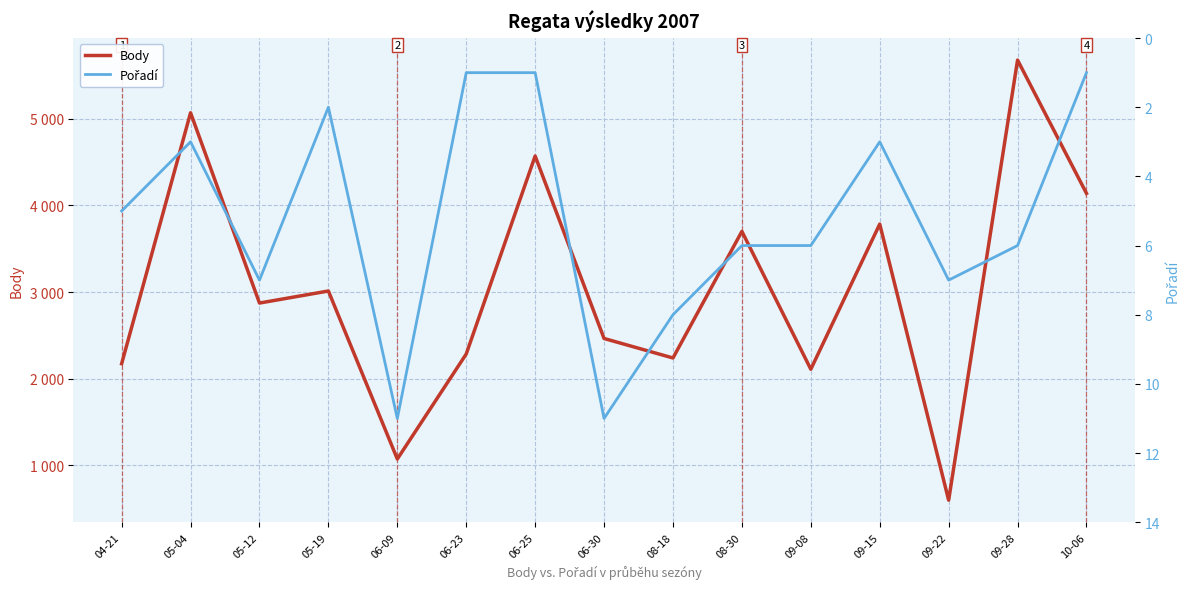

How many distinct data groups are displayed?

2